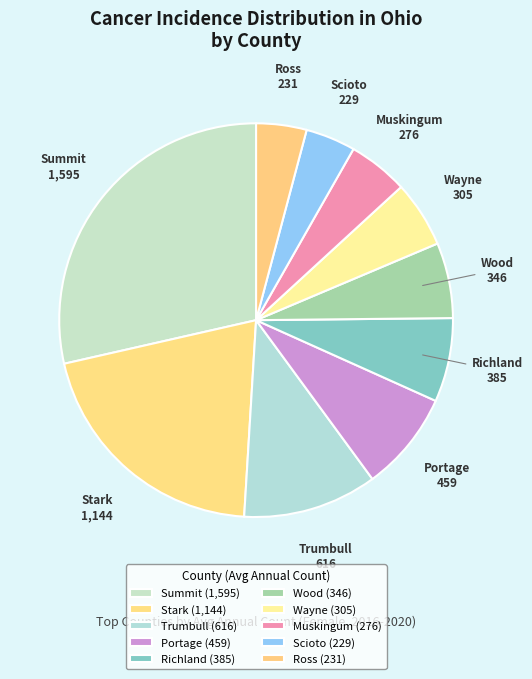

How many slices are in this pie chart?

10